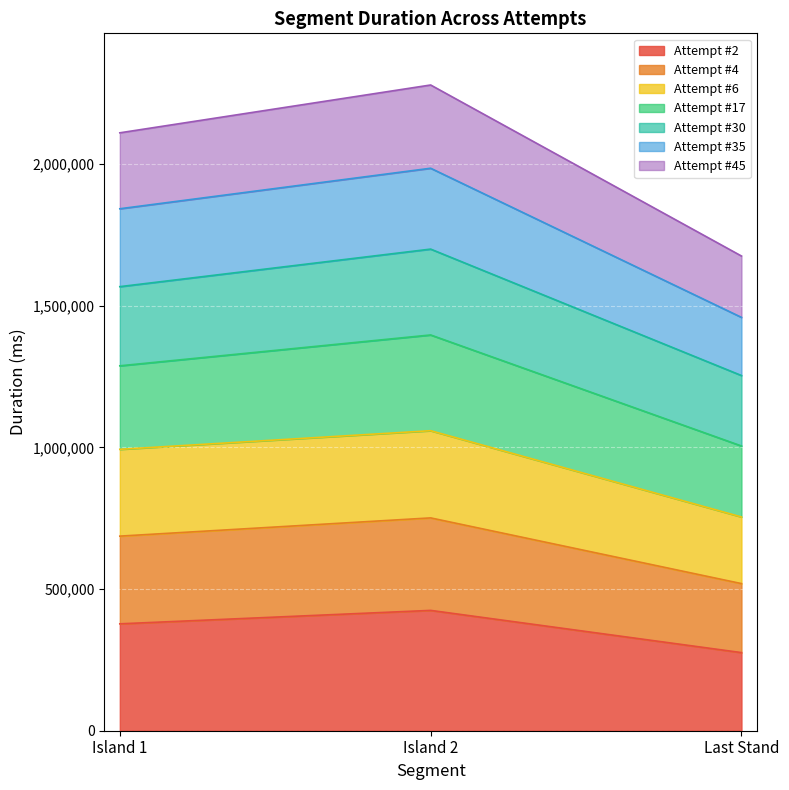

What is the lowest value of the Attempt #2 series?

275678